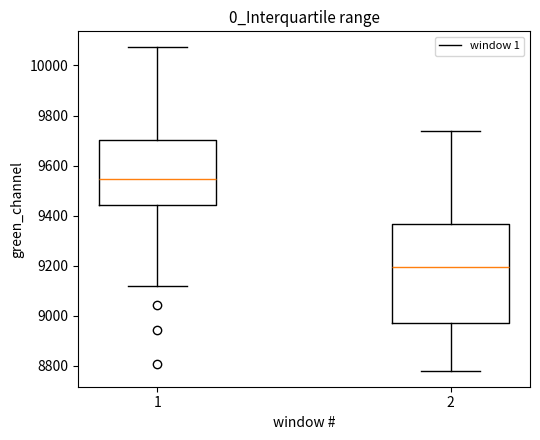

Comparing the boxes themselves (not the whiskers), which one is the tallest?

2